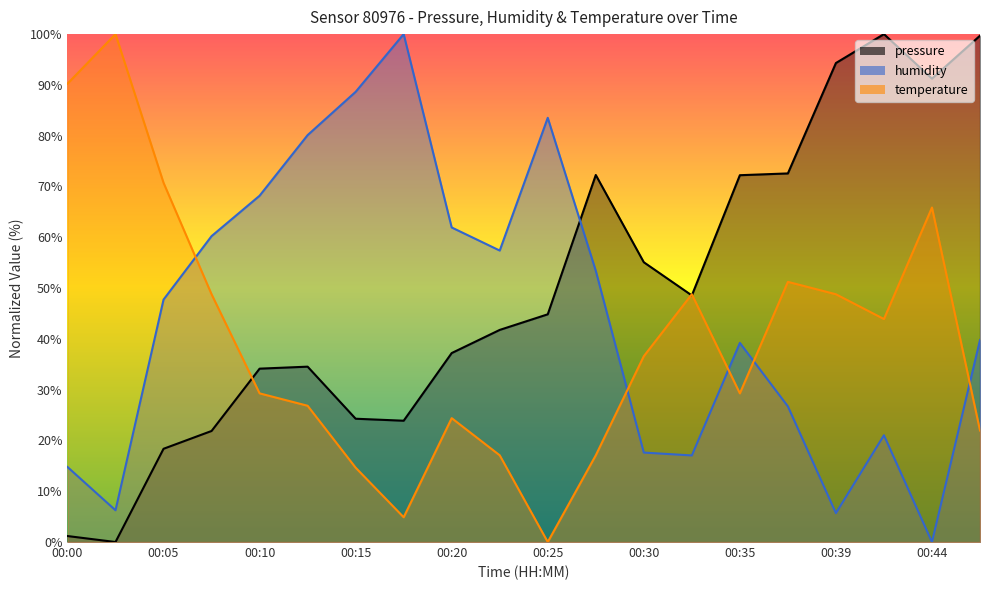

Which series ends up on top after the final intersection of humidity and pressure?

pressure